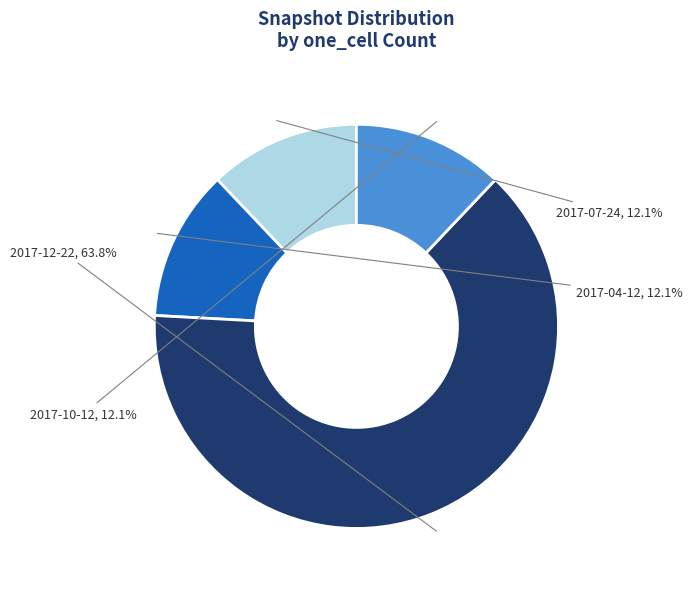

How much of the chart is everything except 2017-07-24?

87.9%